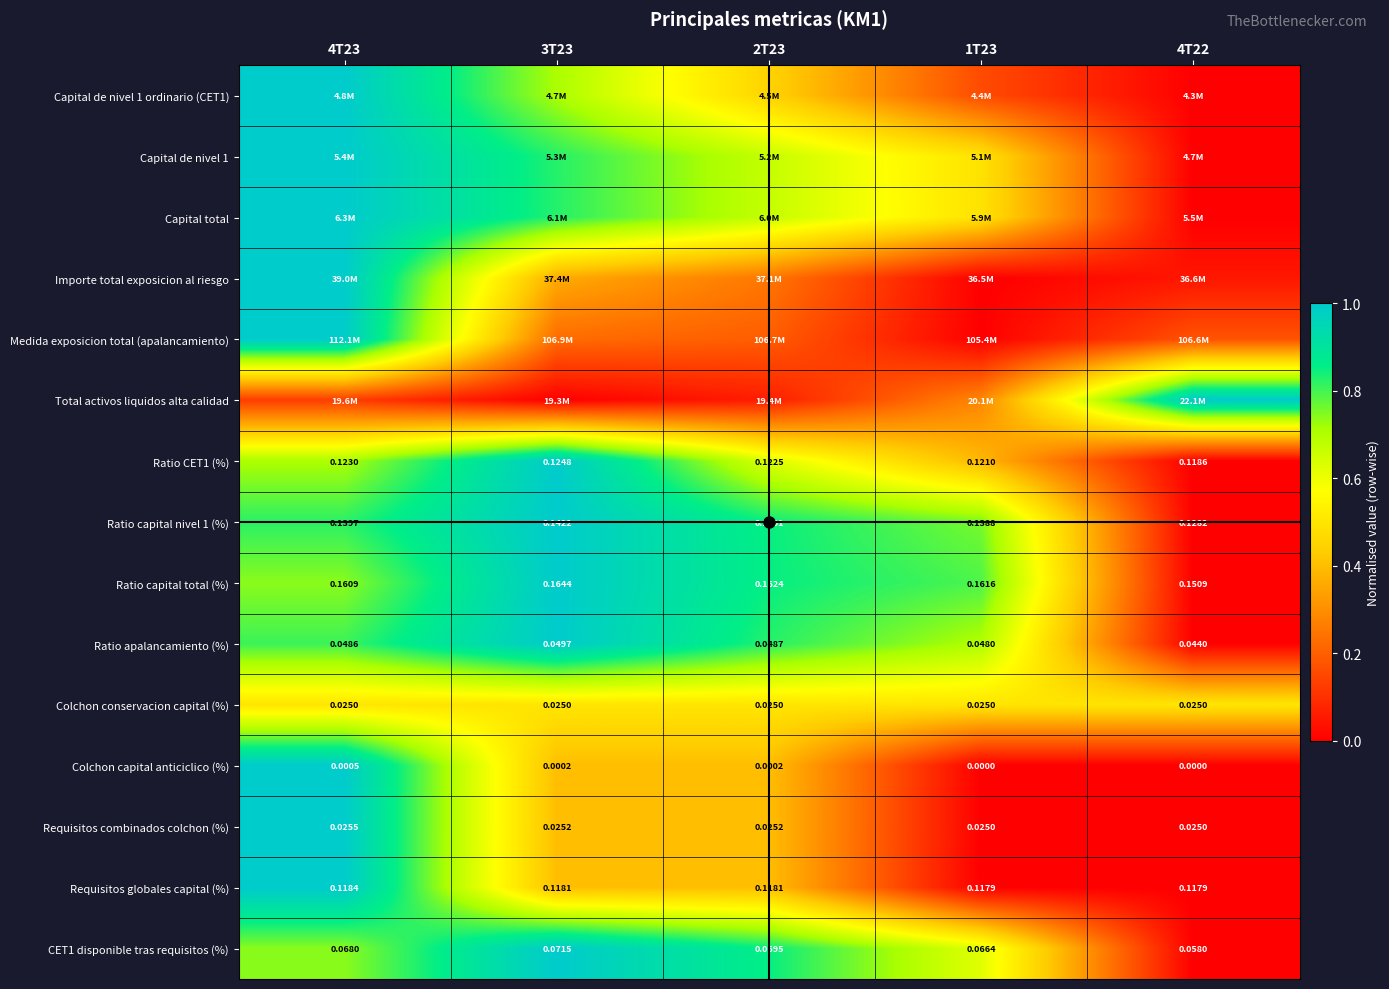

Is the value of Requisitos combinados colchon (%) at 4T22 greater than the value of Ratio capital total (%) at 1T23?

No